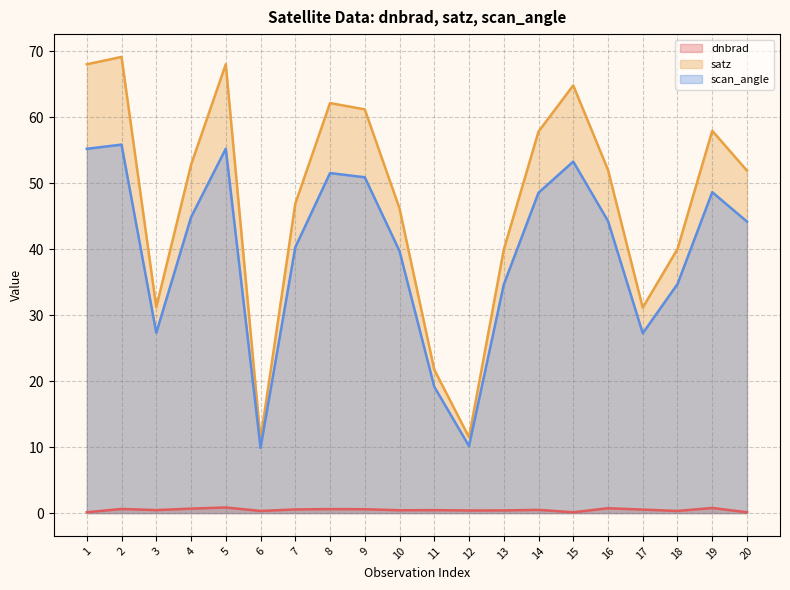

True or false: scan_angle and dnbrad intersect in this chart.

False